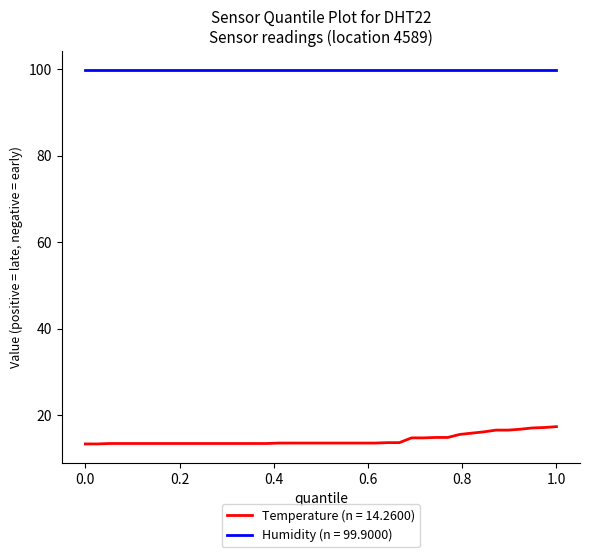

Rank the series by their average value, from highest to lowest.

Humidity (n = 99.9000), Temperature (n = 14.2600)